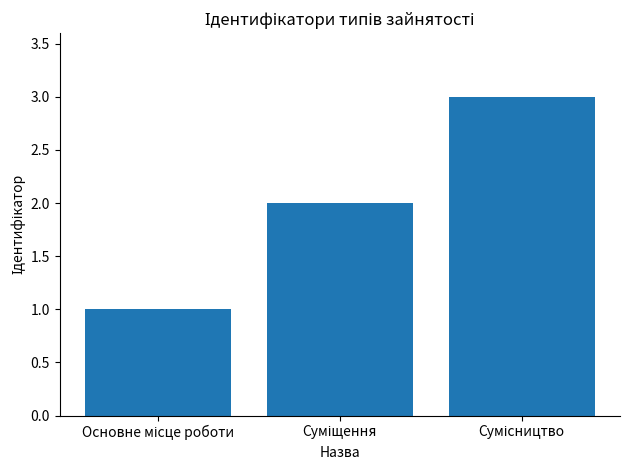

Reading left to right, what are all the values shown in this chart?

1	2	3